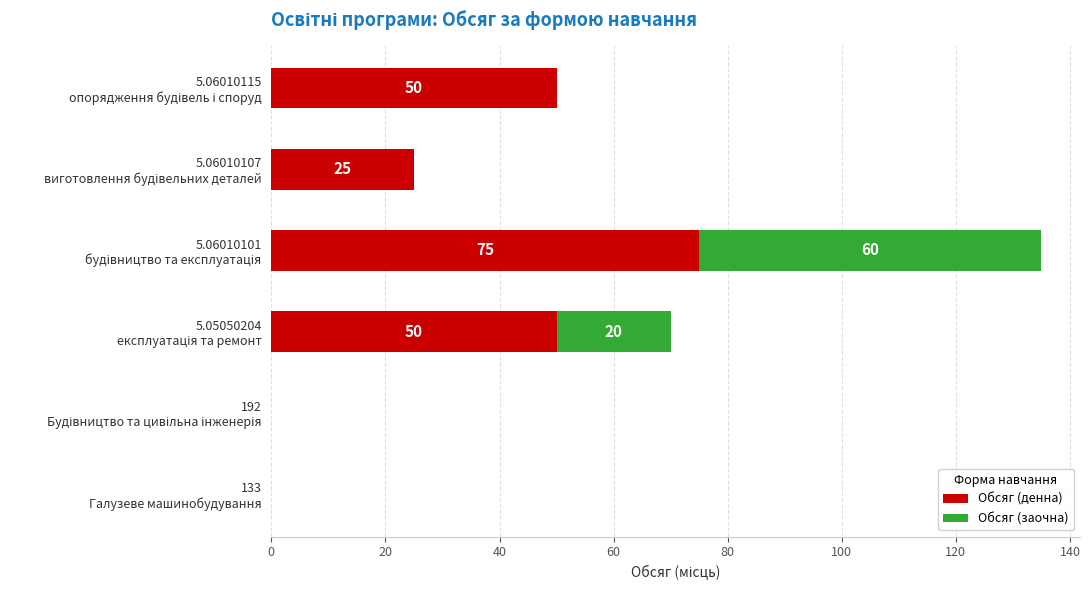

How many Обсяг (денна) values are between 0 and 50?

5